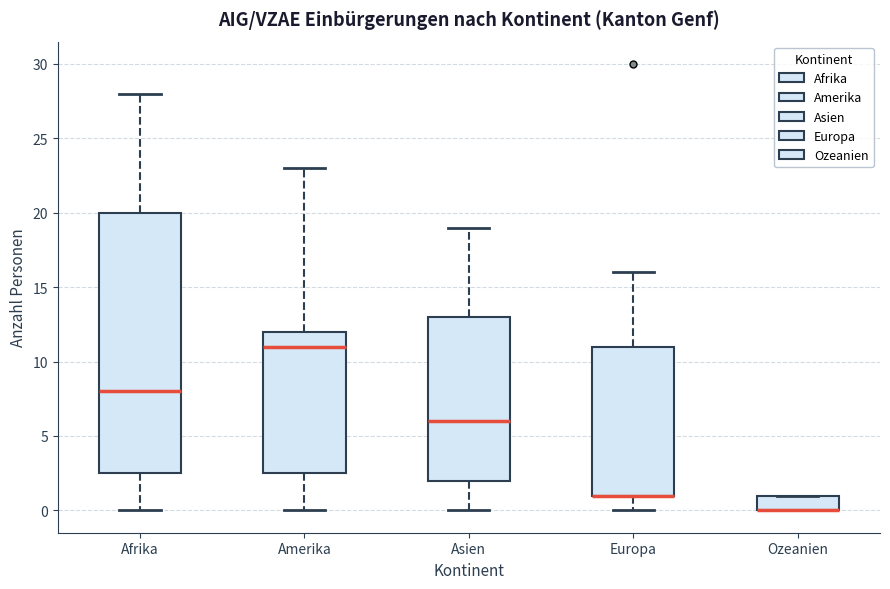

Where is the lower edge of the box for Ozeanien on the y-axis? The values are not printed on the chart, so give them approximately, as read against the axis.

0.0